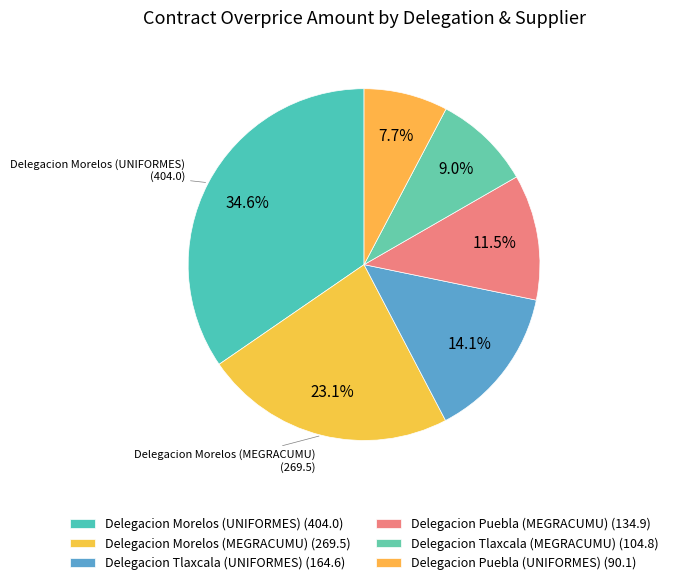

Count the number of slices in the pie.

6